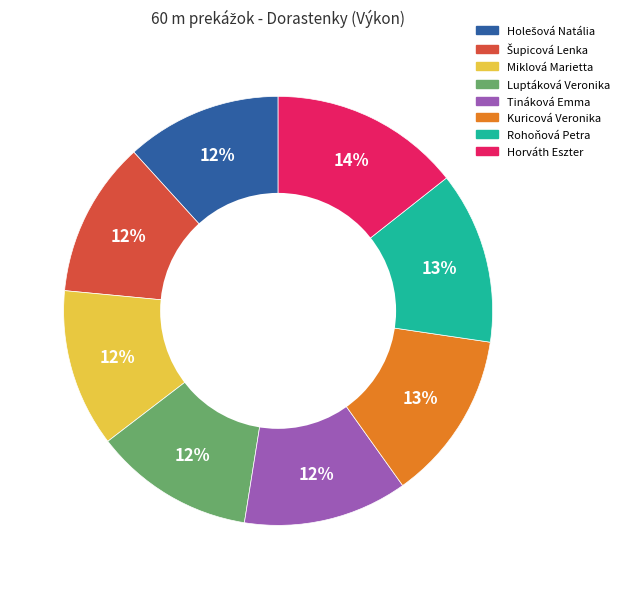

To the nearest percent, what is the average slice percentage?

12%